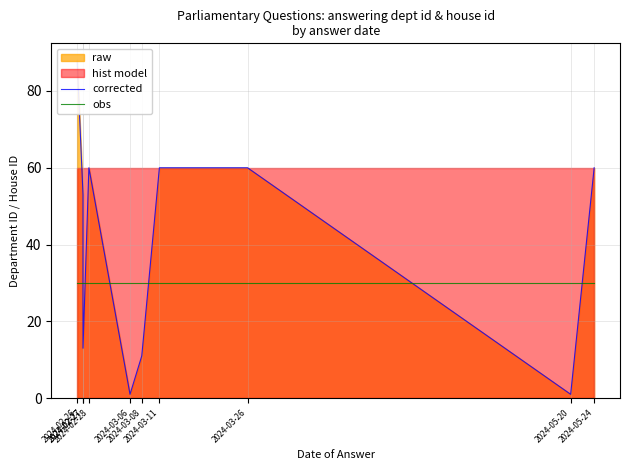

What is the label of the 10th point from the left?

2024-05-24